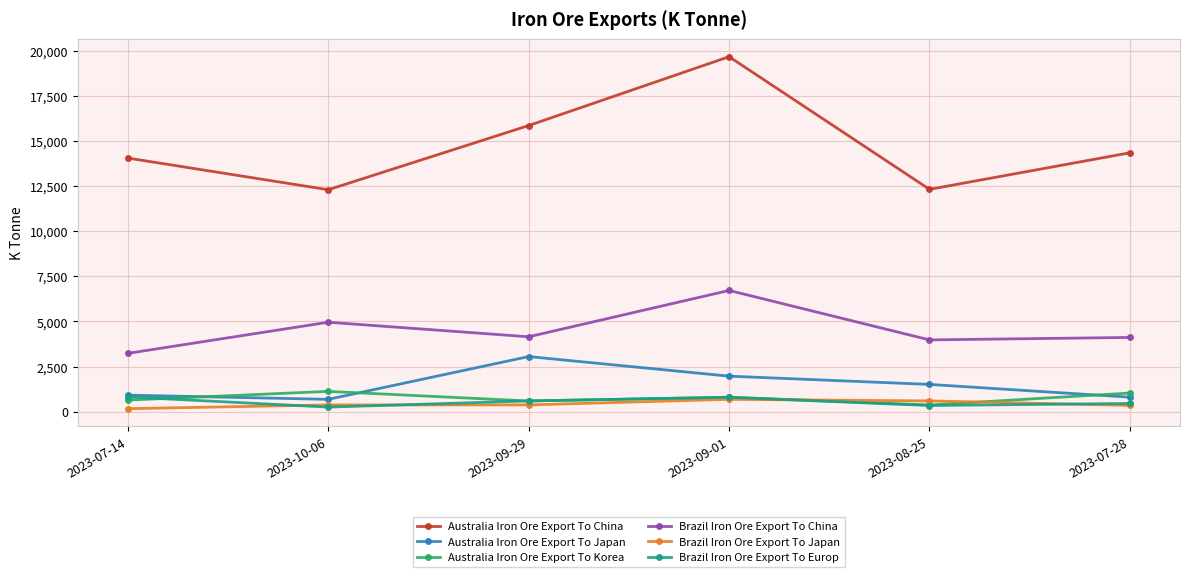

The value of Brazil Iron Ore Export To China at 2023-10-06 is 4956. True or false?

True